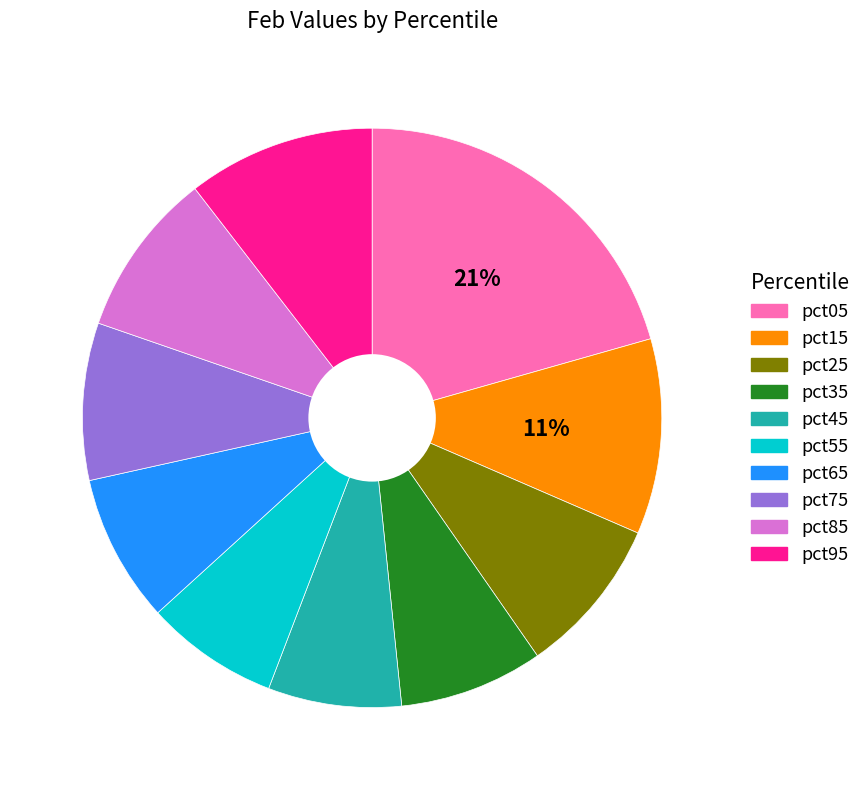

Does pct45 represent more than half of the total?

No